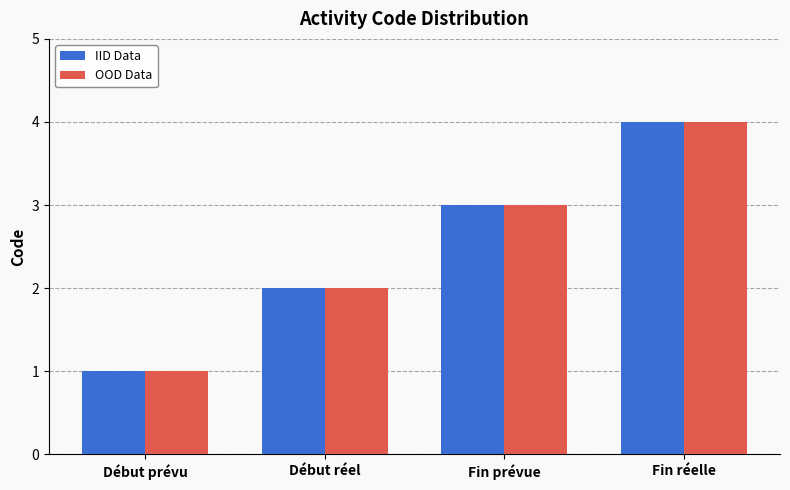

How many IID Data values are between 2 and 4?

3